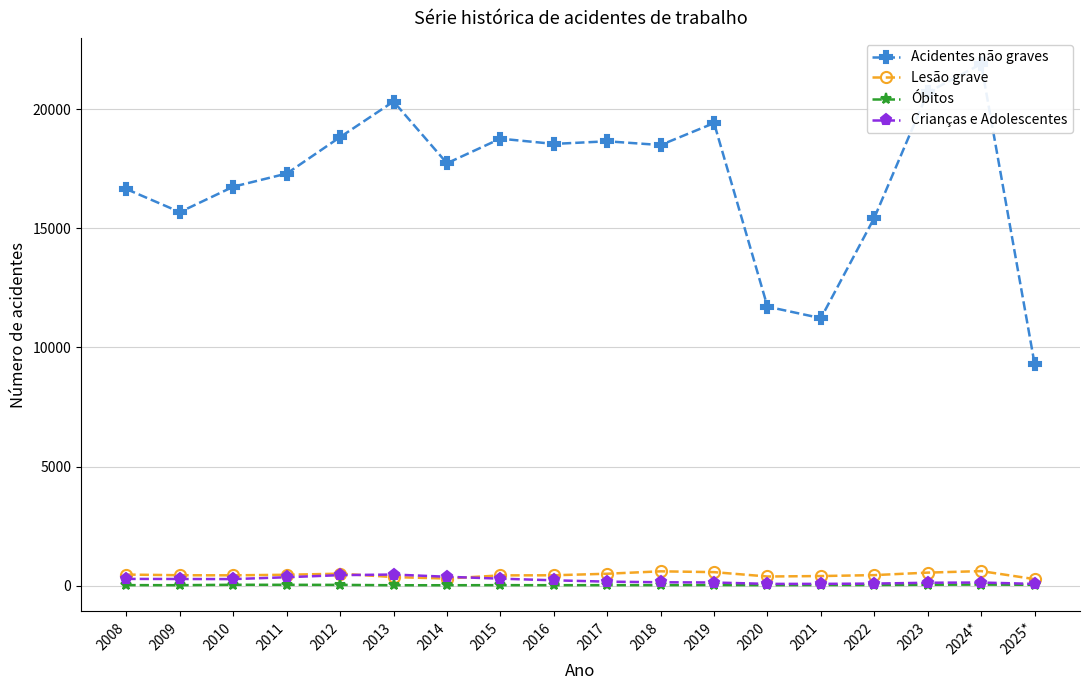

Is it true that Acidentes não graves equals 31821 at 2012?

False